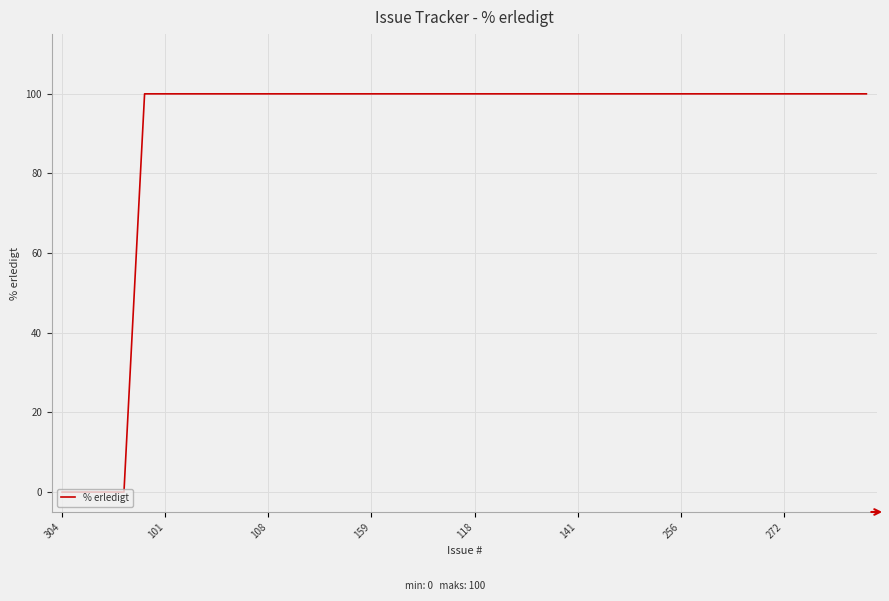

What is the difference between the maximum and minimum values?

100